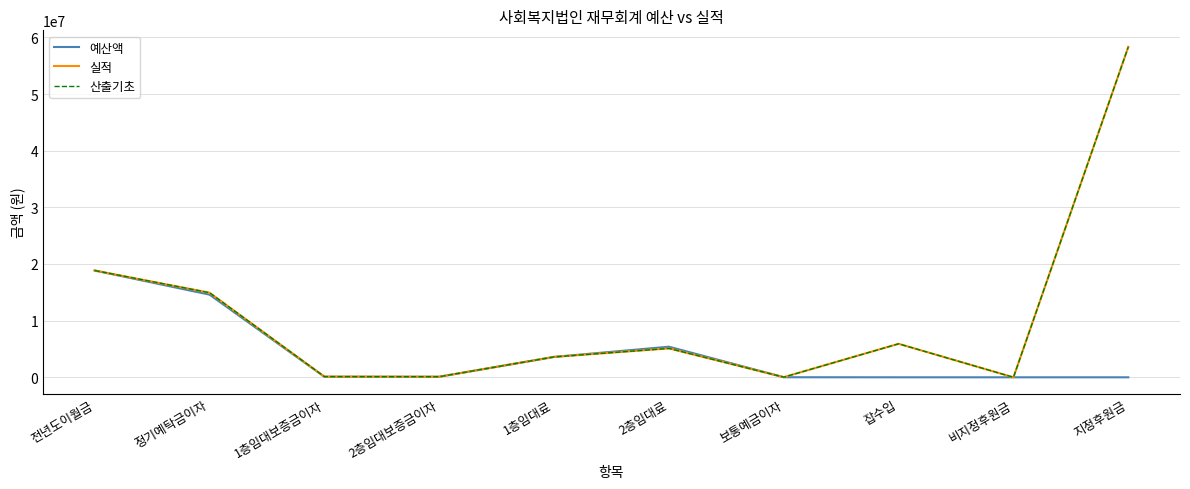

How many lines are shown in the chart?

3